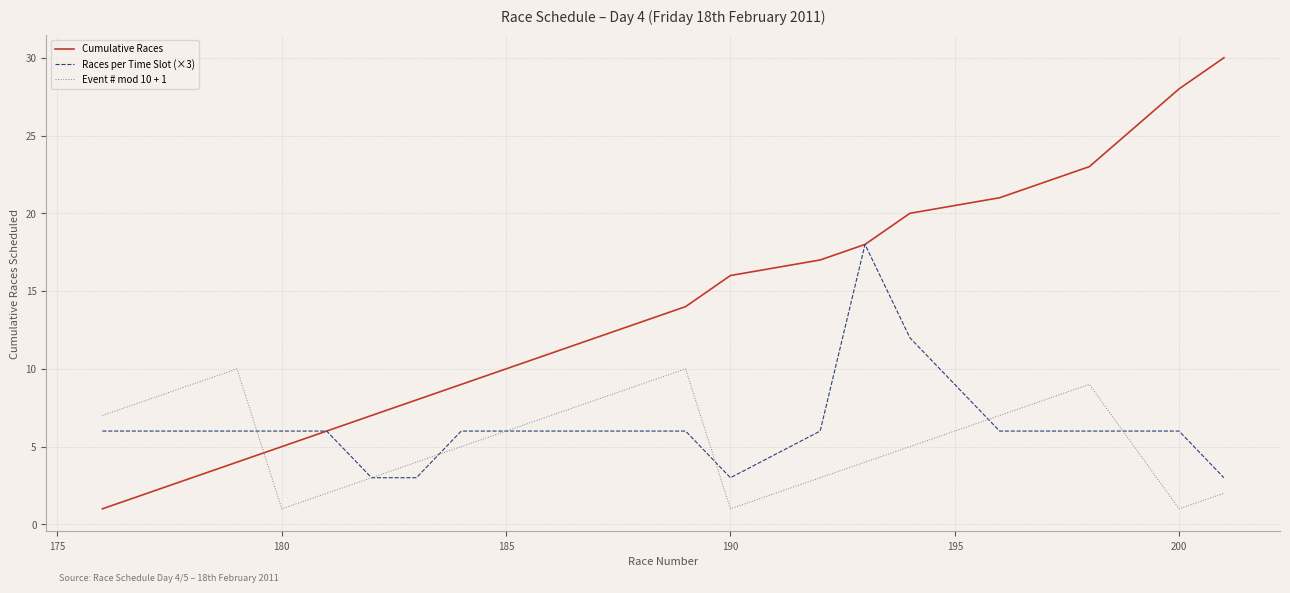

What are all the series names shown in the legend?

Cumulative Races, Races per Time Slot (×3), Event # mod 10 + 1